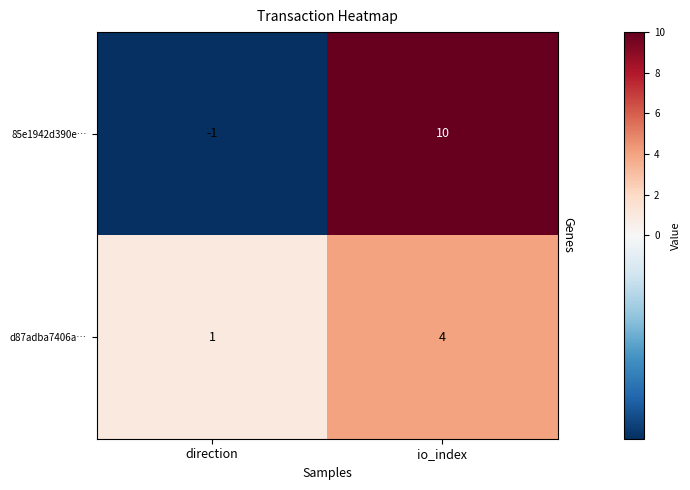

At which category does the chart reach its peak across all series?

io_index